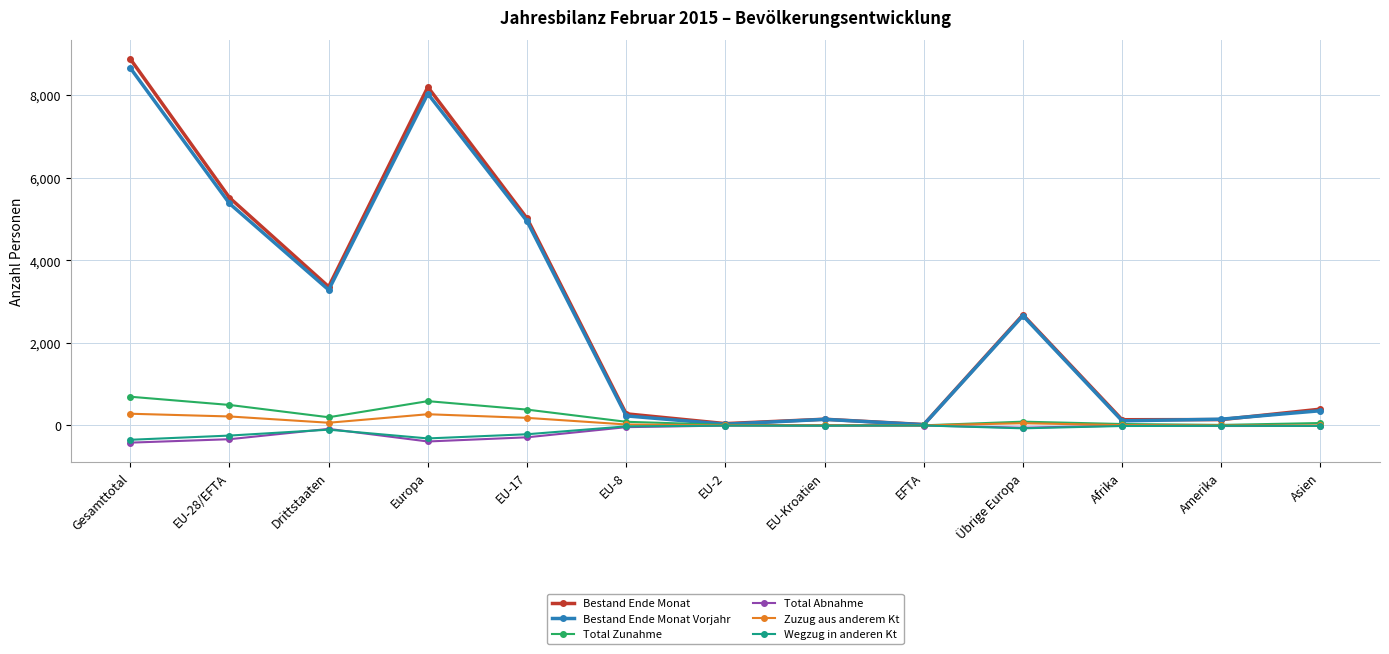

Is it true that Bestand Ende Monat equals 4215 at Übrige Europa?

False